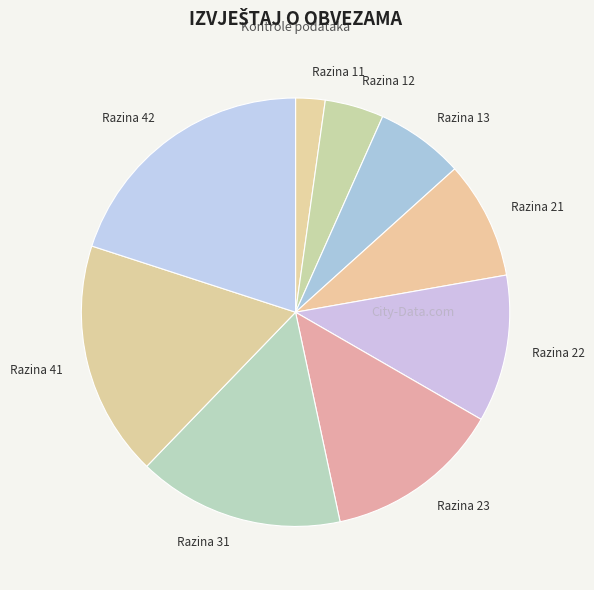

Does any single category account for the majority?

No